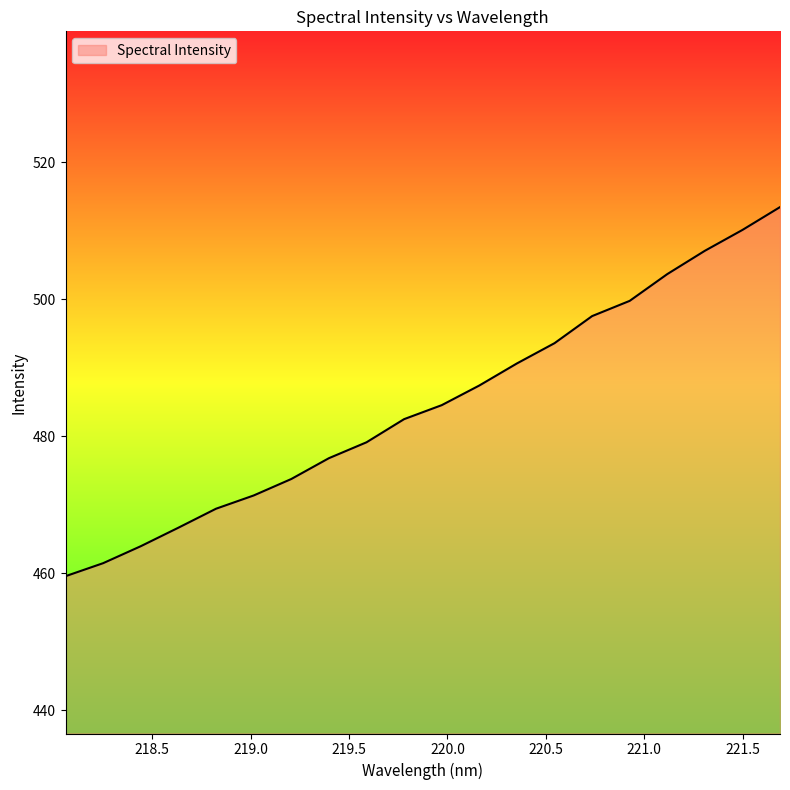

What is the difference between the maximum and minimum values?

53.9